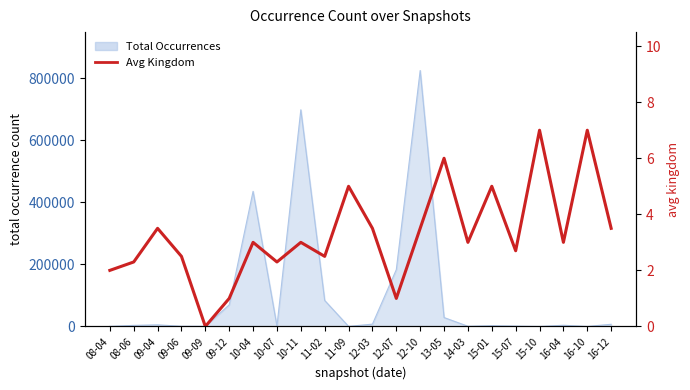

Which category has the lowest value across all series?

09-09